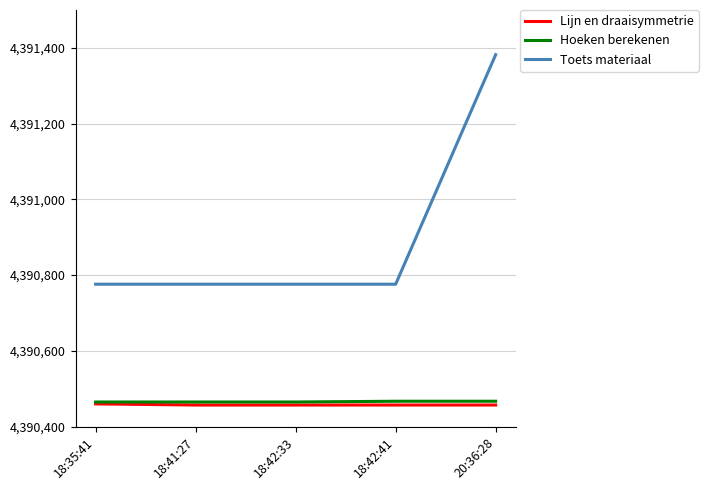

What position from the left is 18:42:33?

3